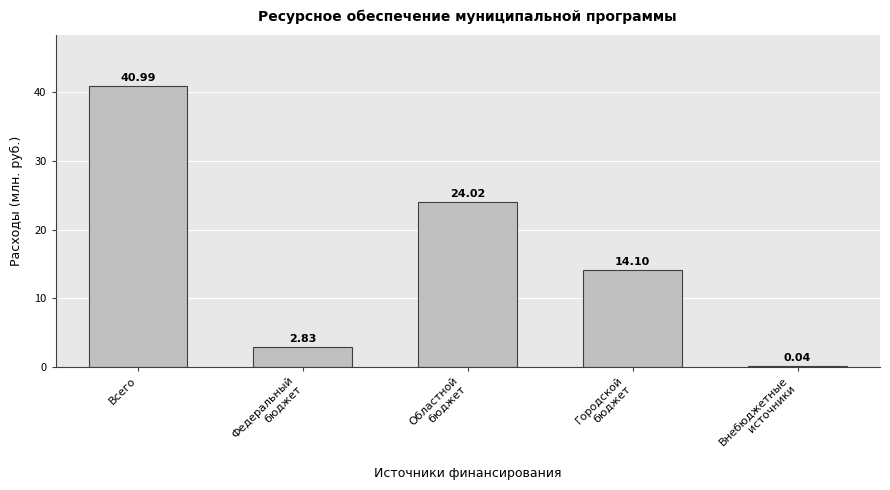

Between Областной
бюджет and Всего, which is larger?

Всего